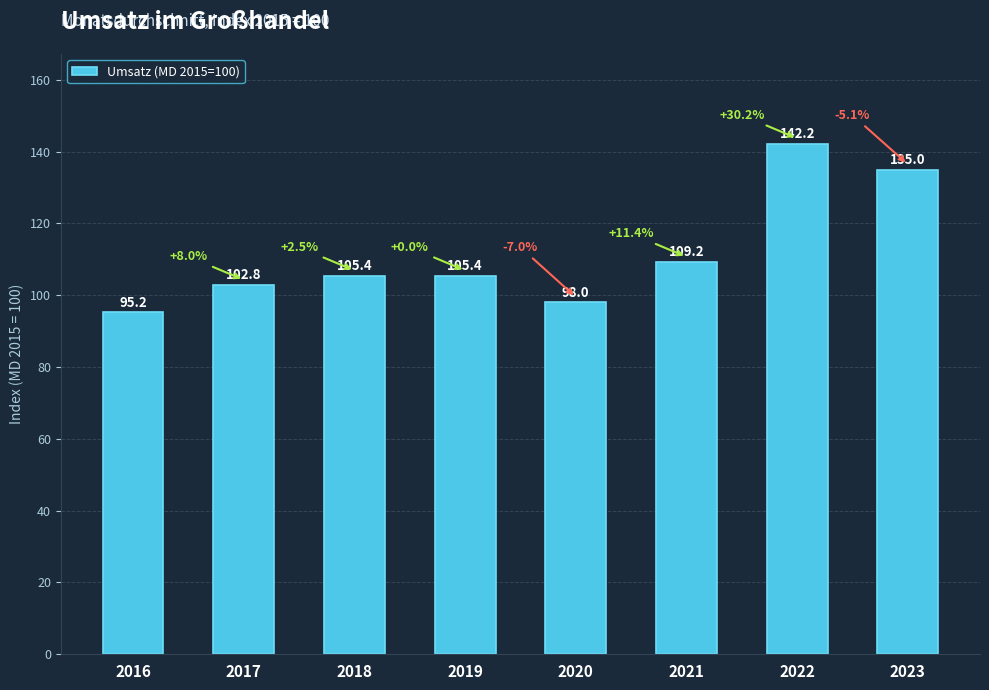

At which category does the chart reach its minimum across all series?

2016